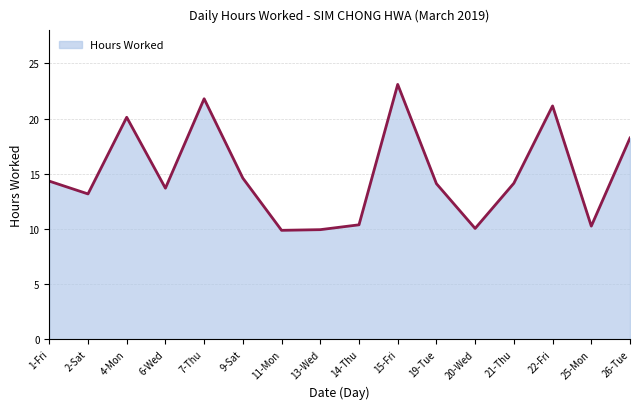

At which label does the data first exceed 14?

1-Fri